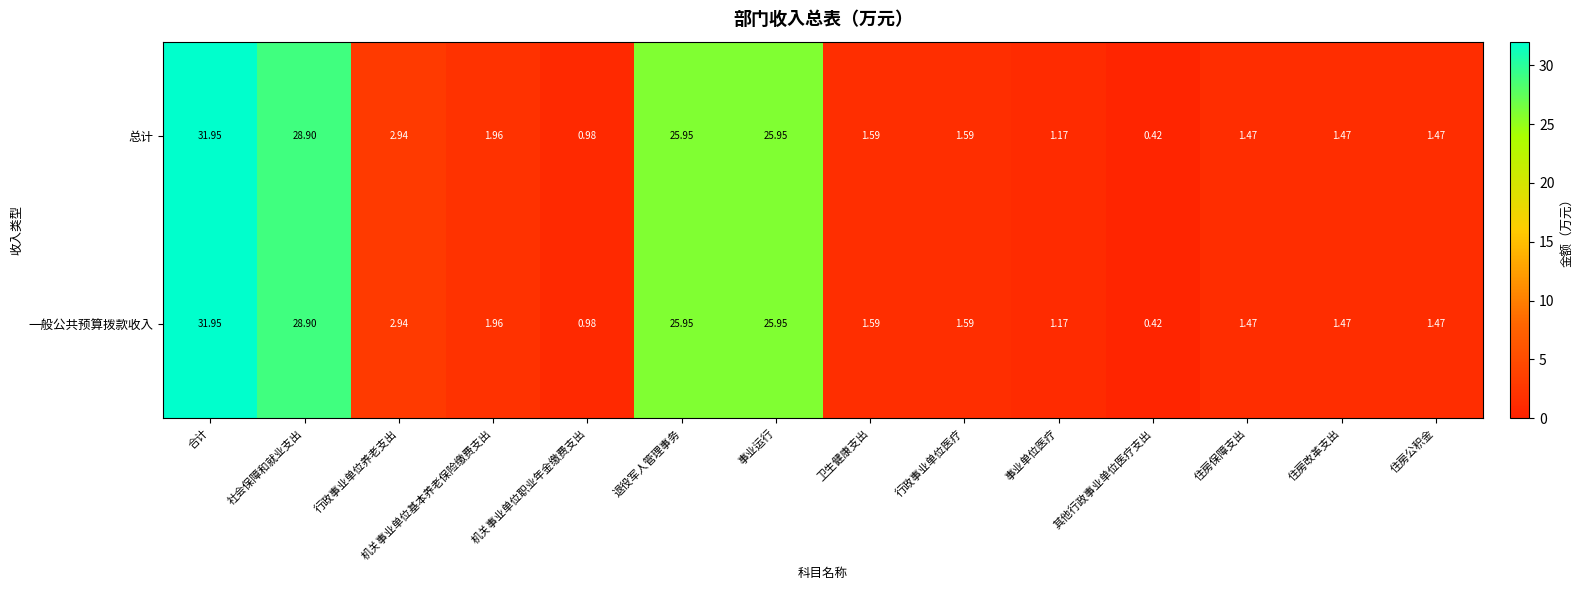

Is the value of 总计 at 住房保障支出 greater than the value of 一般公共预算拨款收入 at 退役军人管理事务?

No